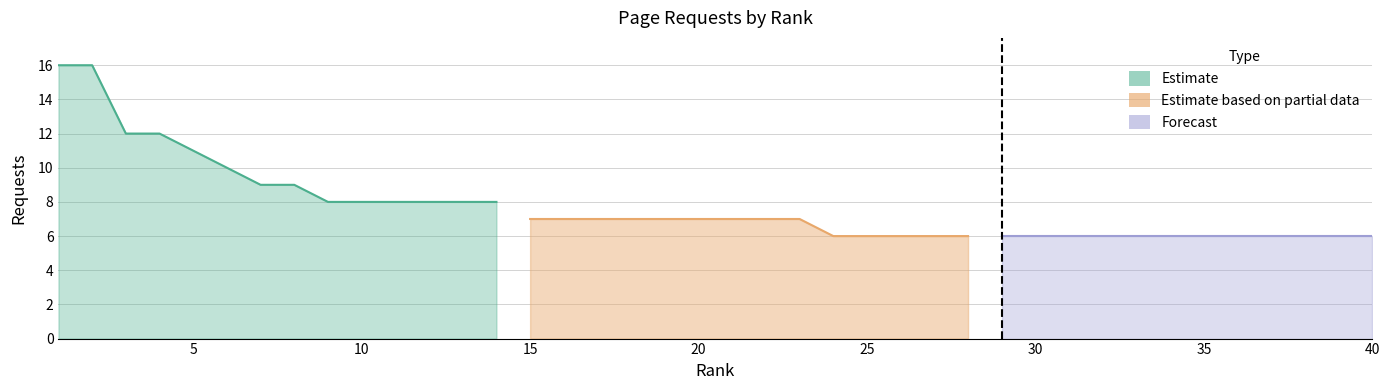

True or false: the data shows 16 at 2.

True